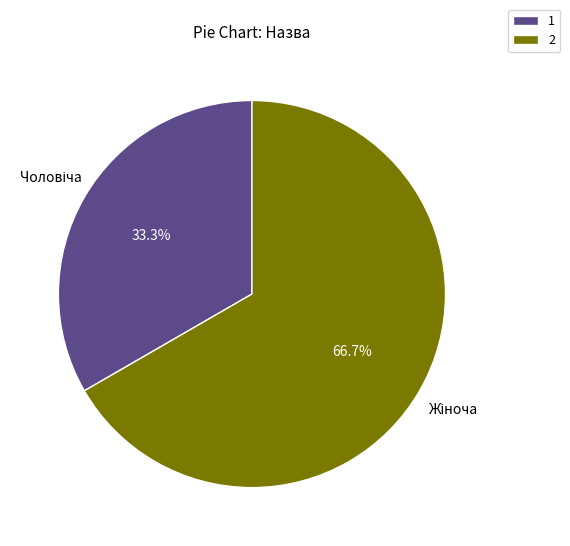

Is 2 the majority of the pie?

Yes